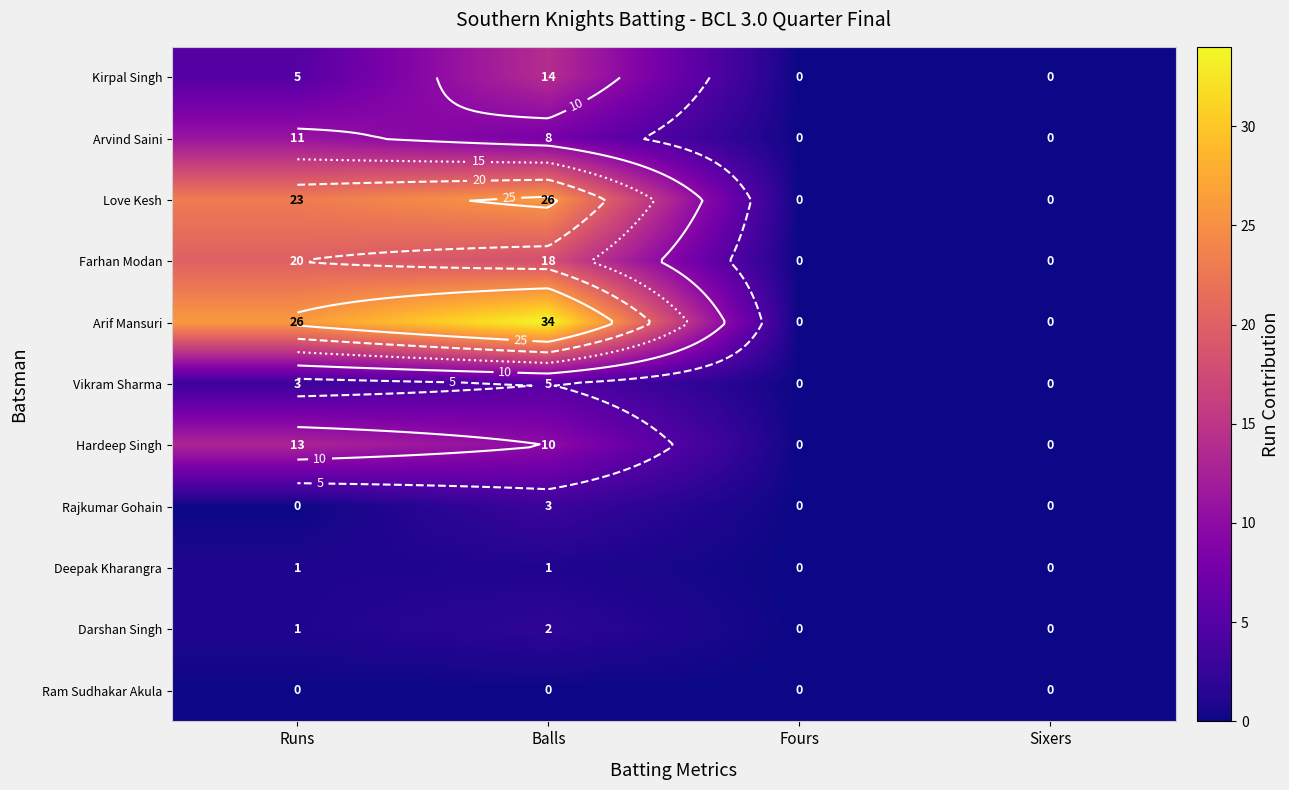

Is it true that Hardeep Singh equals 17 at Runs?

False